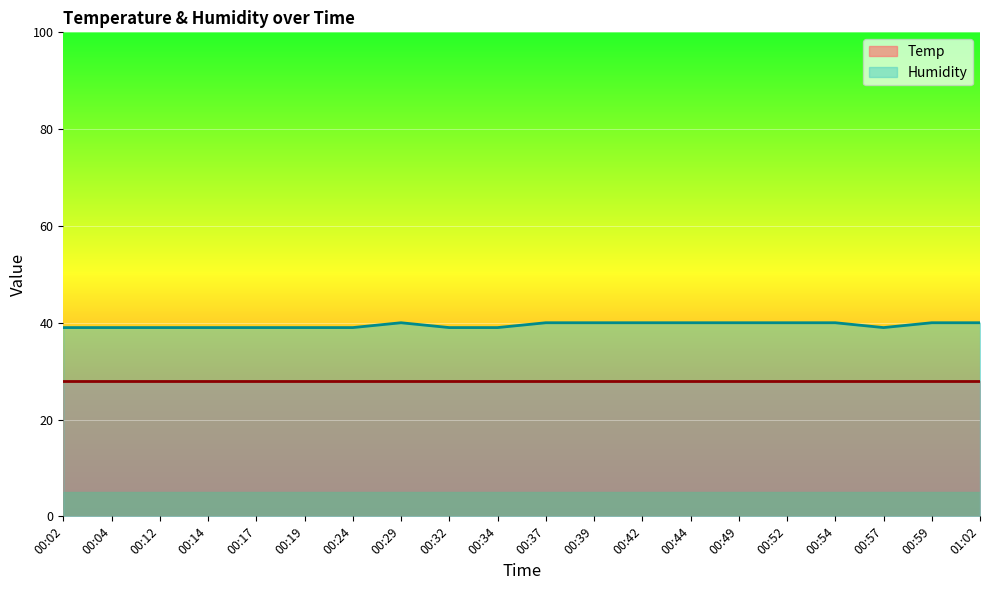

Is it true that Humidity equals 39 at 00:17?

True